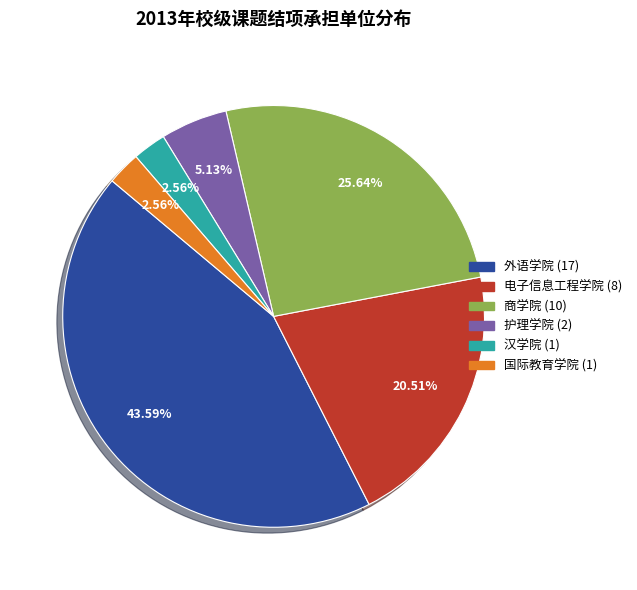

To the nearest percent, what is the difference between the largest and smallest slice percentages?

41%